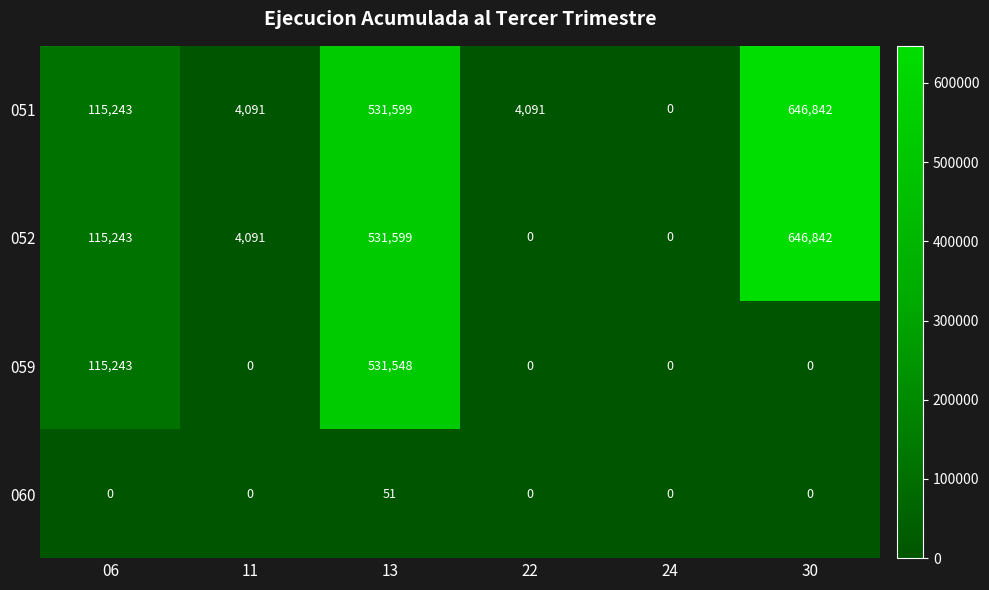

Which series changed the most between 06 and 11?

059